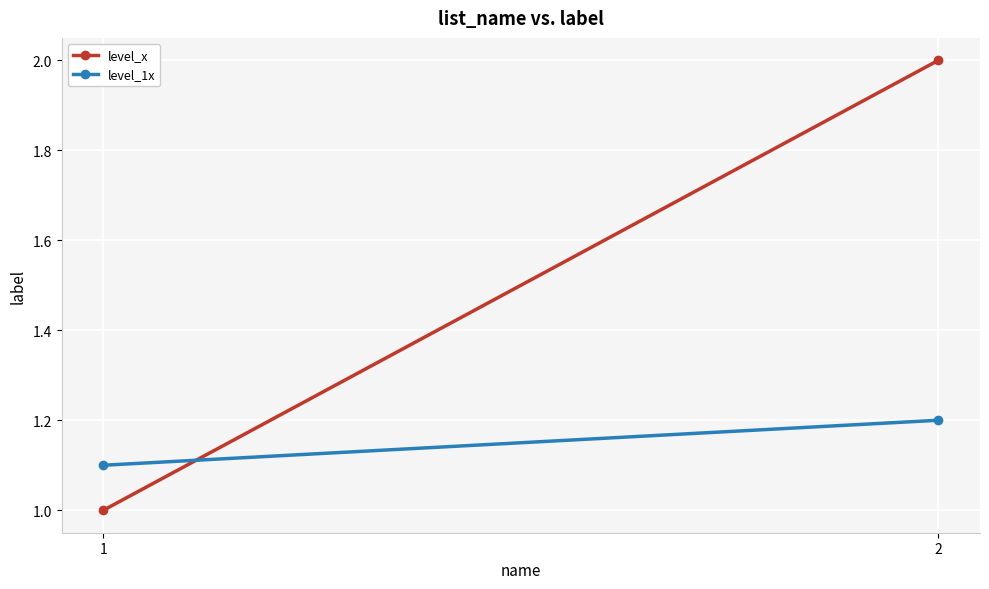

At which label is level_1x closest to 1?

1